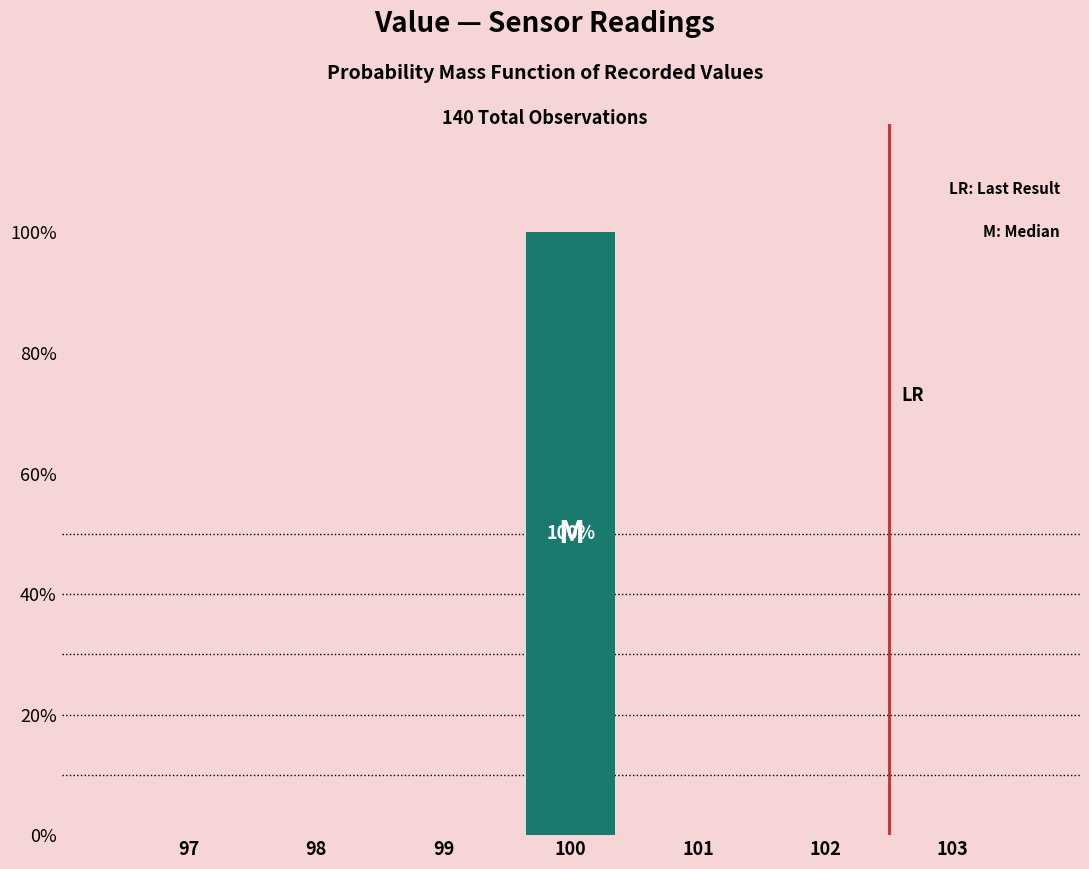

Reading left to right, what are all the values shown in this chart?

97=0	98=0	99=0	100=100	101=0	102=0	103=0